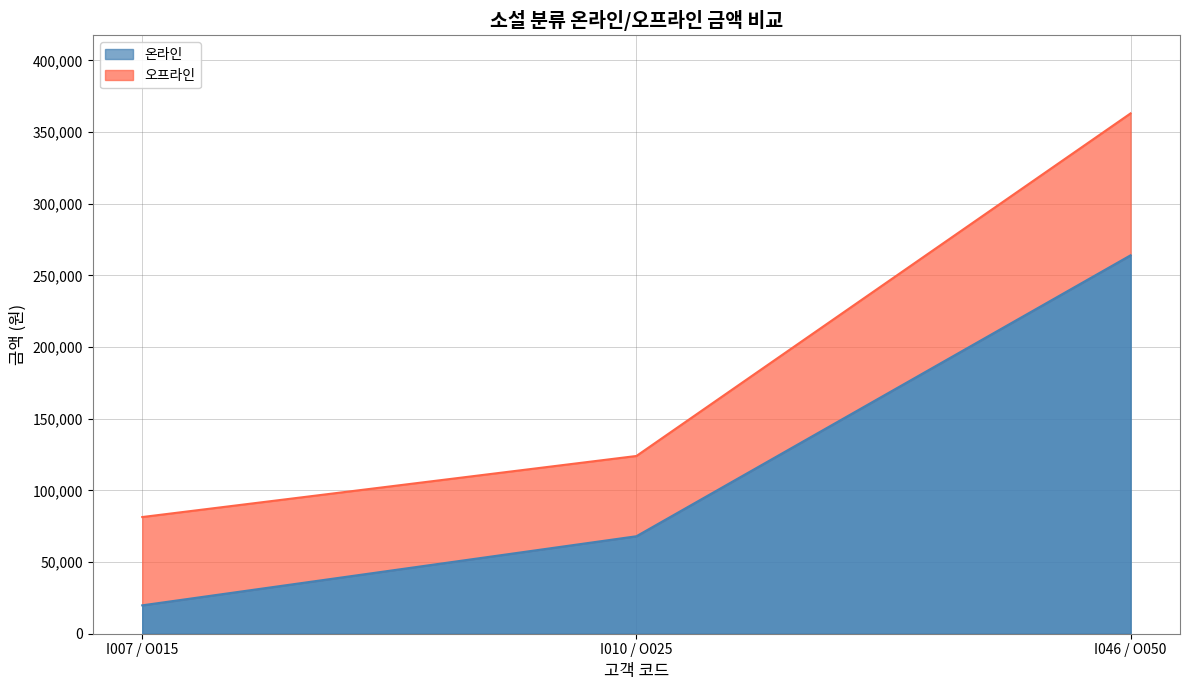

What is the difference between the values at I010 / O025 and I046 / O050?

196000